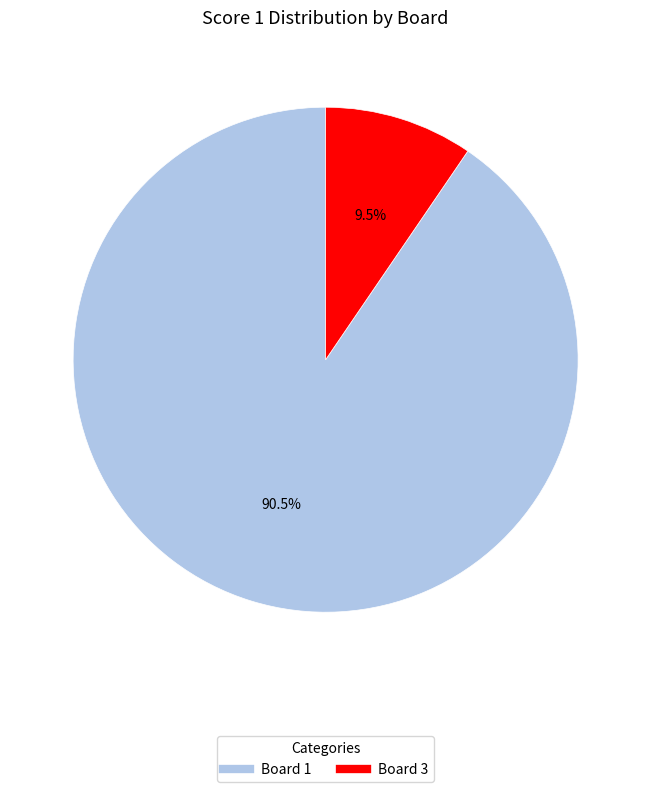

Is there a majority slice in this chart?

Yes